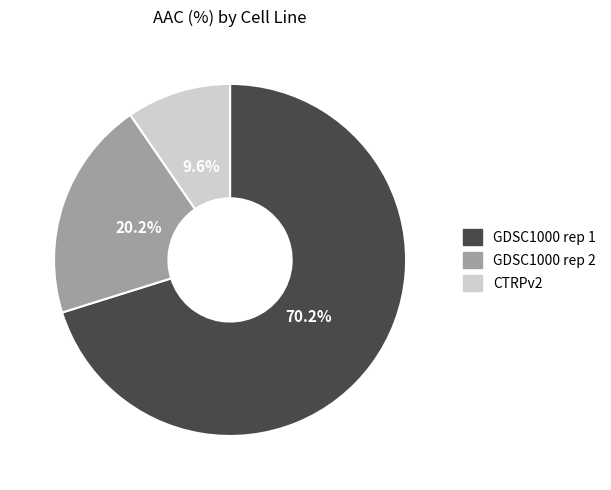

Do CTRPv2 and GDSC1000 rep 2 together represent more than half of the pie?

No